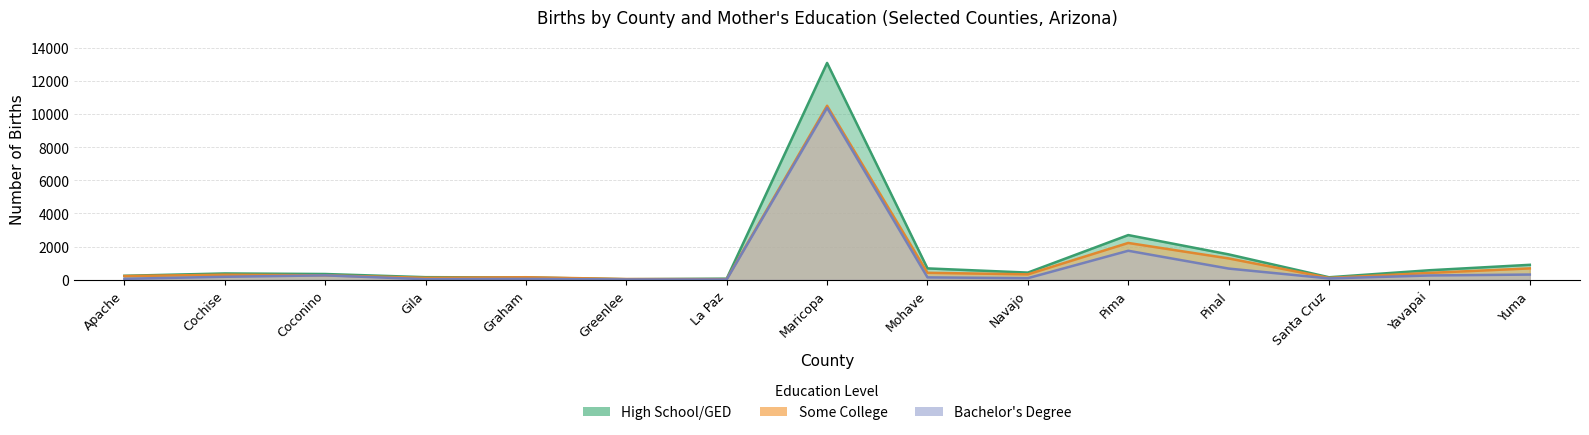

Where does the High School/GED series first go above 378?

Maricopa